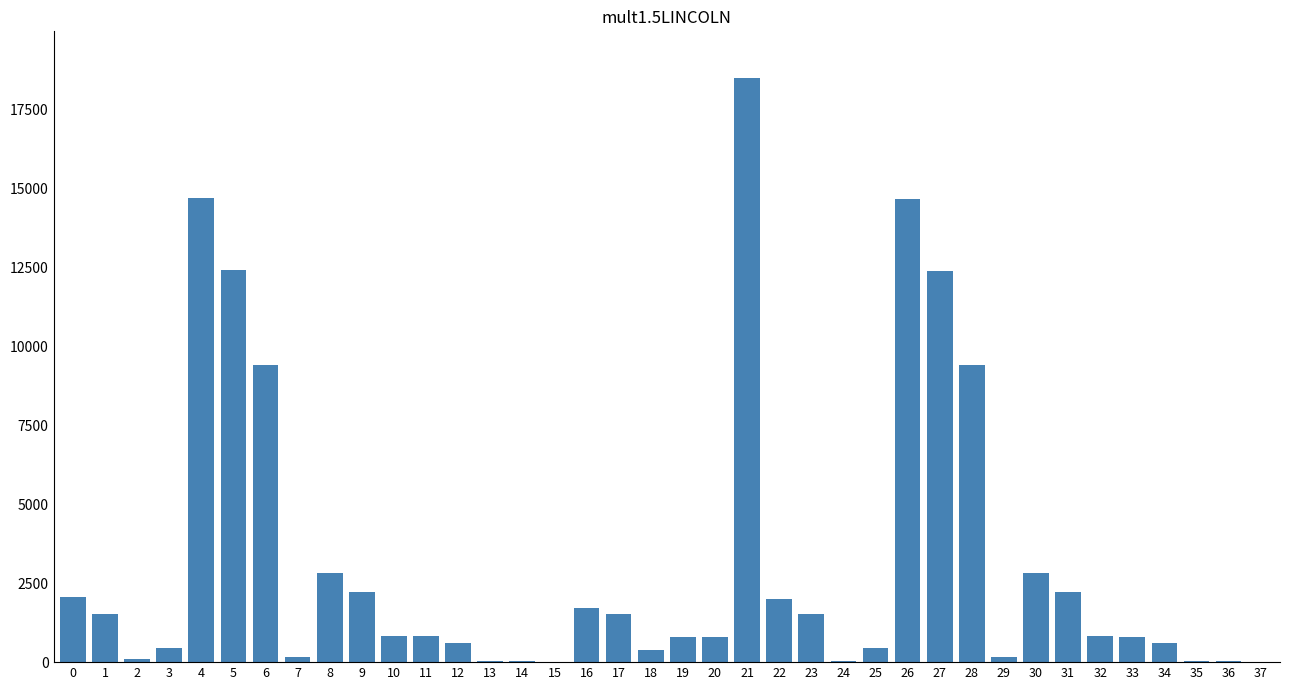

Is it true that the value at 3 is 455.0?

True